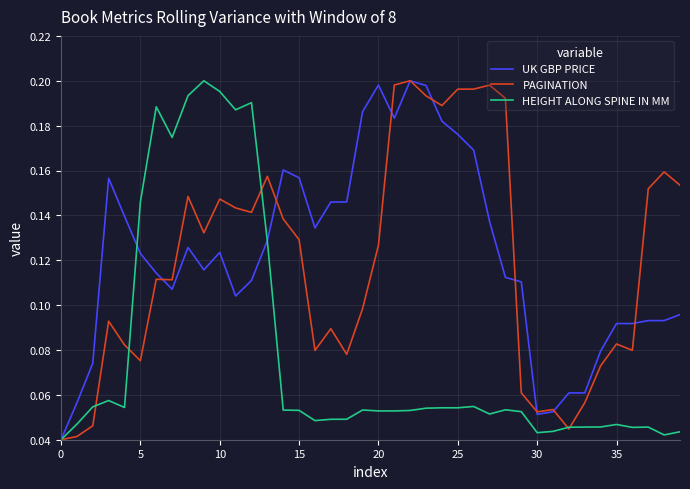

Rank the series at 25 from highest to lowest value.

PAGINATION, UK GBP PRICE, HEIGHT ALONG SPINE IN MM